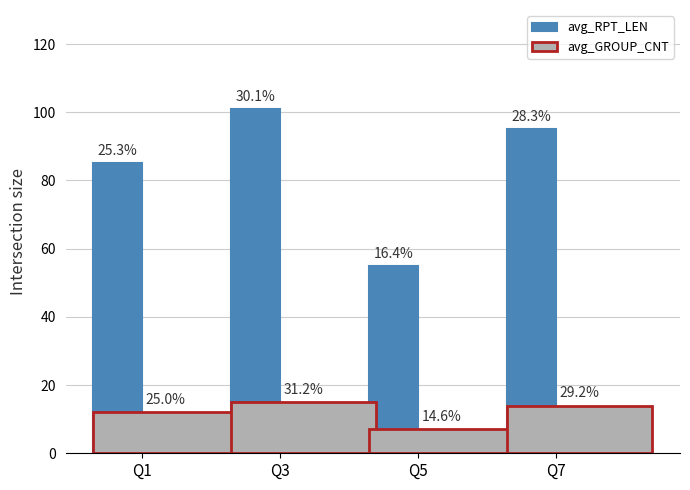

How many bars are there in total?

8